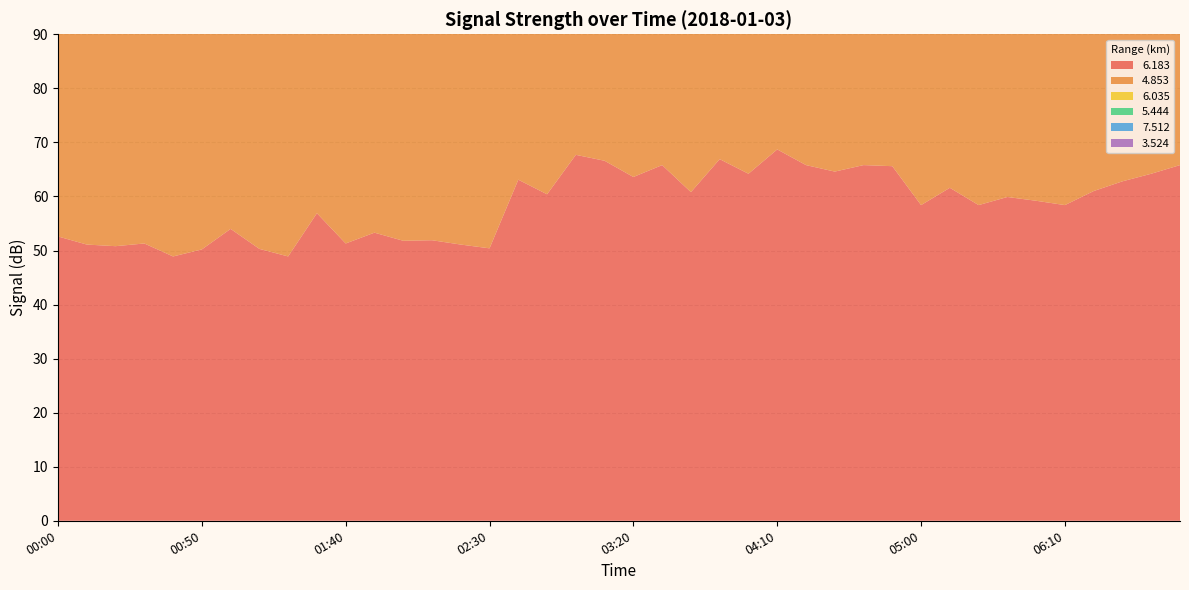

Reading left to right, transcribe all the data shown in this chart.

  6.183: 52.6	51.1	50.8	51.3	48.9	50.2	54.0	50.3	48.9	56.9	51.3	53.3	51.8	51.9	51.1	50.4	63.1	60.4	67.7	66.6	63.6	65.8	60.8	66.9	64.2	68.7	65.8	64.6	65.8	65.6	58.4	61.6	58.4	59.9	59.2	58.4	61.0	62.8	64.2	65.8
  4.853: 63.1	65.2	67.9	71.5	71.4	67.5	68.4	68.4	72.7	75.8	74.0	65.4	63.5	69.9	71.3	69.9	66.2	64.4	63.1	62.5	65.3	65.7	65.5	65.7	65.3	64.4	64.7	63.1	62.9	63.8	61.9	65.7	65.1	60.7	65.9	65.4	66.9	61.0	70.3	71.8
  6.035: 52.9	51.4	51.1	52.3	50.6	50.6	51.4	47.4	47.4	48.7	52.3	53.0	51.8	51.9	53.0	48.6	55.3	54.0	63.1	62.4	60.1	61.8	61.7	61.3	61.8	59.4	61.0	60.3	62.1	64.7	59.9	58.2	60.2	58.6	59.1	58.8	61.0	53.5	64.2	59.9
  5.444: 57.4	60.4	61.8	60.6	59.3	60.6	62.9	64.2	61.1	61.1	62.9	64.2	61.8	62.9	61.4	60.3	59.8	61.4	65.2	64.2	64.2	61.4	61.4	61.4	60.2	64.0	65.2	60.4	60.4	65.8	59.7	61.5	57.9	61.3	63.0	64.2	63.0	64.2	55.1	54.6
  7.512: 58.9	58.1	58.5	59.8	60.1	59.7	58.6	58.6	58.0	58.2	58.7	59.8	58.7	59.0	58.6	54.5	54.8	55.2	58.7	58.2	57.4	55.2	54.5	54.5	51.7	55.2	58.7	55.2	60.3	60.1	51.2	49.3	54.8	51.0	58.6	61.8	59.7	61.7	60.3	56.5
  3.524: 67.0	66.9	999.0	67.0	69.4	72.9	75.4	74.1	75.9	67.3	69.3	74.1	75.9	74.1	71.3	70.2	59.1	64.1	57.7	55.0	54.9	55.0	62.7	63.1	63.8	63.2	63.1	63.1	63.2	63.8	58.7	57.7	64.6	60.0	63.5	63.2	68.4	72.3	73.3	68.4